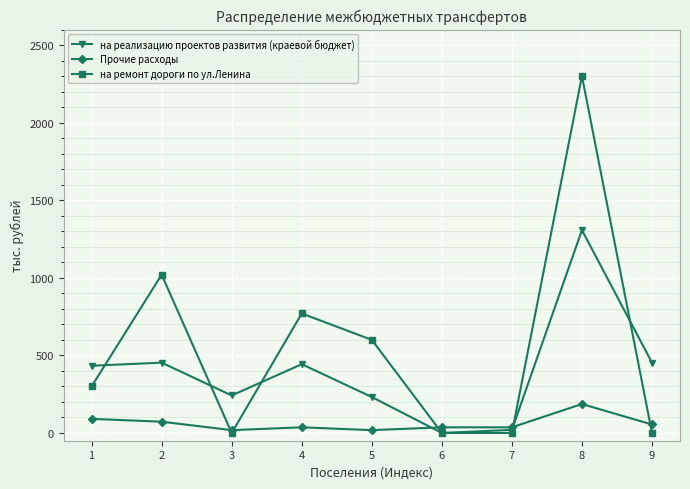

Is the value of на ремонт дороги по ул.Ленина at 5 greater than the value of Прочие расходы at 6?

Yes